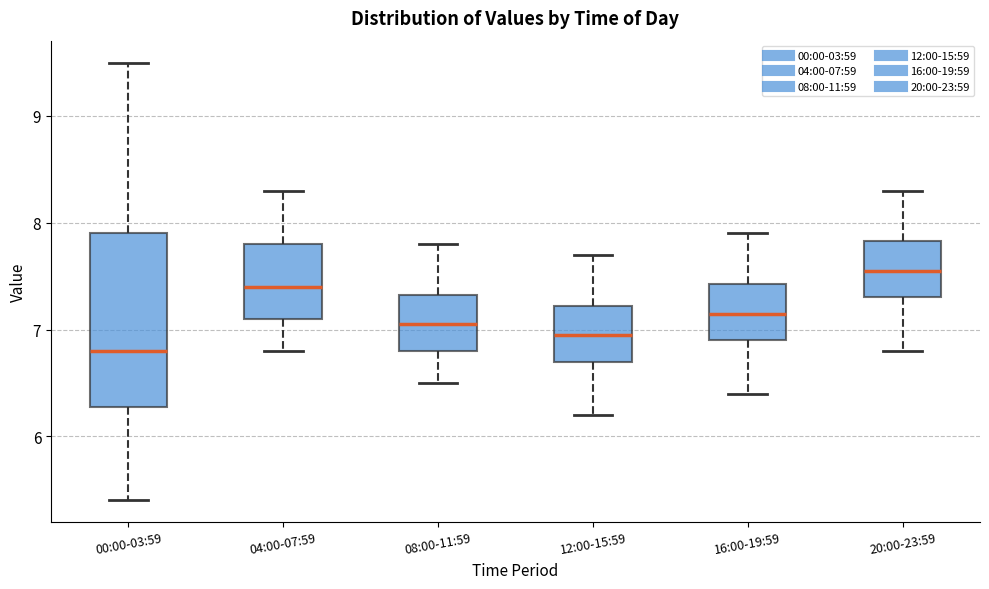

Reading left to right, read every box against the y-axis: the position of its median line, the range the box covers, and the ends of its whiskers. The values are not printed on the chart, so give them approximately, as read against the axis.

00:00-03:59: median 6.8, box 6.3 to 7.9, whiskers 5.4 to 9.5
04:00-07:59: median 7.4, box 7.1 to 7.8, whiskers 6.8 to 8.3
08:00-11:59: median 7.1, box 6.8 to 7.3, whiskers 6.5 to 7.8
12:00-15:59: median 7.0, box 6.7 to 7.2, whiskers 6.2 to 7.7
16:00-19:59: median 7.2, box 6.9 to 7.4, whiskers 6.4 to 7.9
20:00-23:59: median 7.6, box 7.3 to 7.8, whiskers 6.8 to 8.3